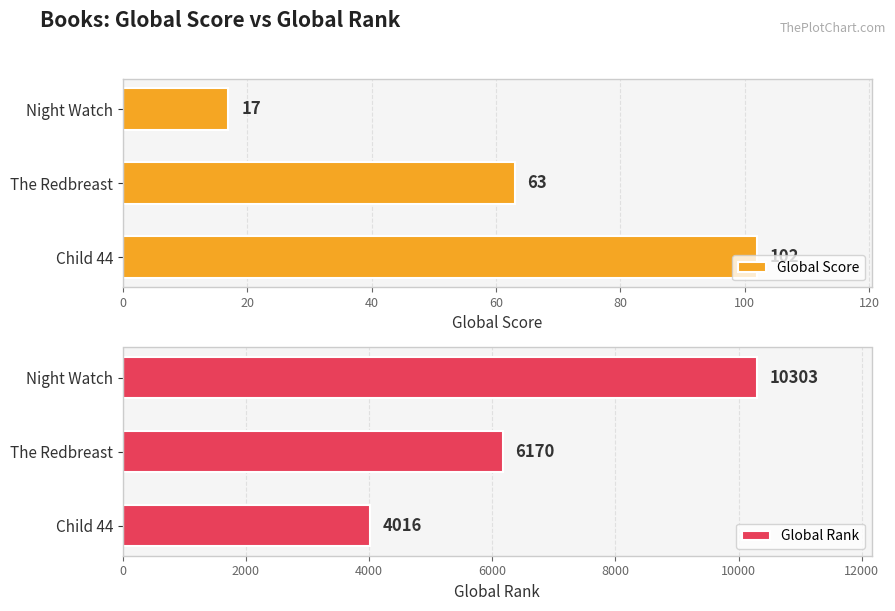

Which series has the largest total across all categories?

Global Rank